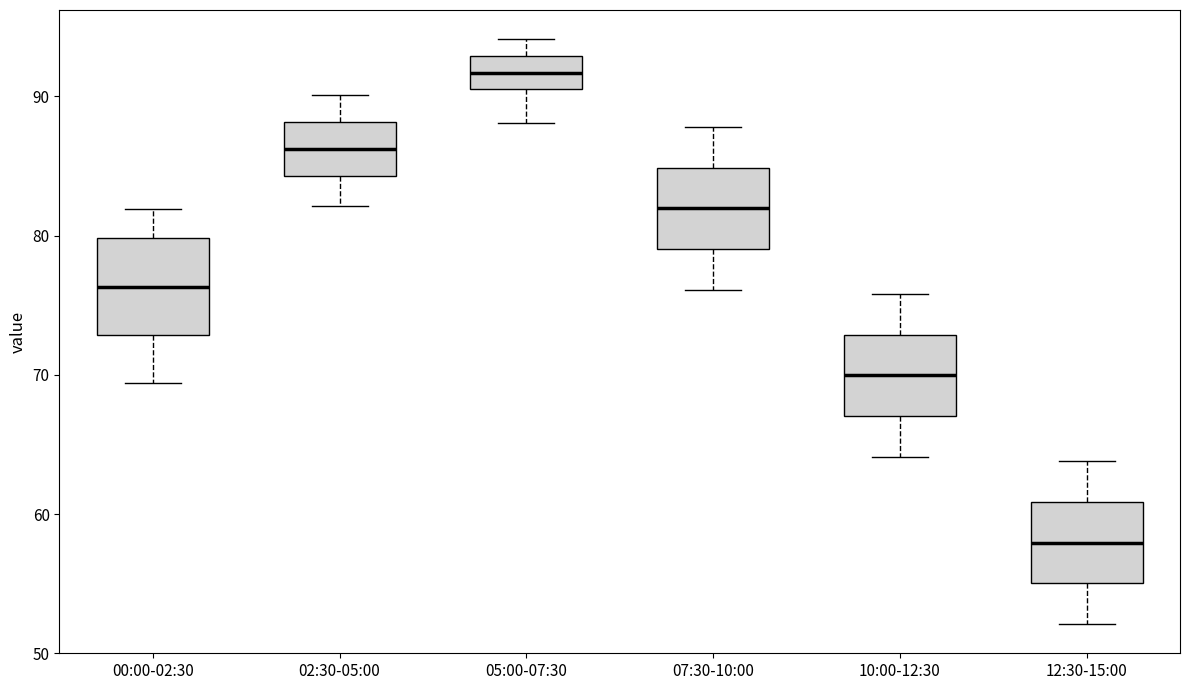

Reading left to right, transcribe this box plot: for each box, give where its median line is, the range the box spans, and where its two whiskers end, as read against the y-axis. The values are not printed on the chart, so give them approximately, as read against the axis.

00:00-02:30: median 76, box 73 to 80, whiskers 69 to 82
02:30-05:00: median 86, box 84 to 88, whiskers 82 to 90
05:00-07:30: median 92, box 91 to 93, whiskers 88 to 94
07:30-10:00: median 82, box 79 to 85, whiskers 76 to 88
10:00-12:30: median 70, box 67 to 73, whiskers 64 to 76
12:30-15:00: median 58, box 55 to 61, whiskers 52 to 64